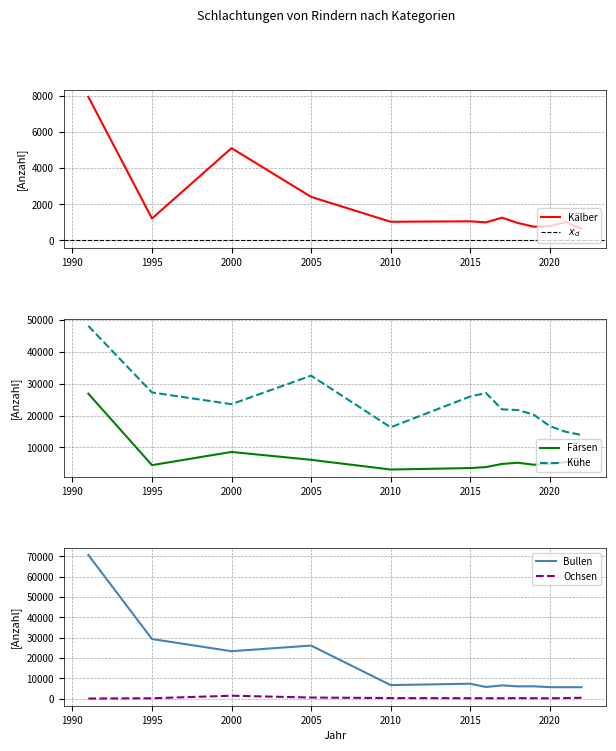

True or false: Kuehe and Kaelber intersect in this chart.

False